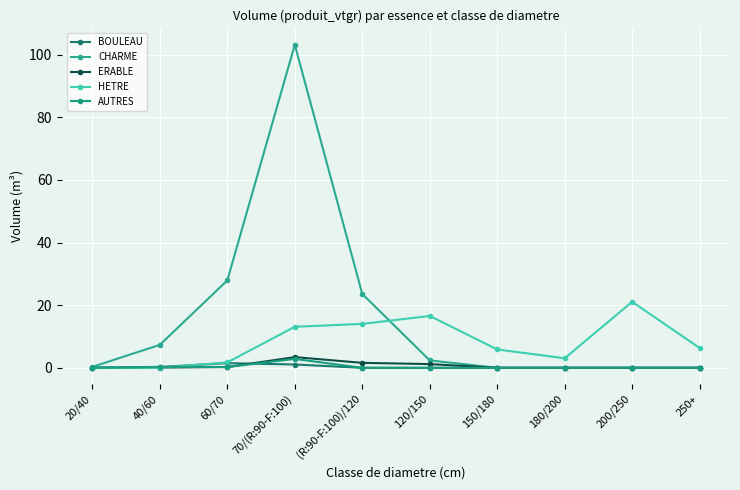

True or false: ERABLE and AUTRES intersect in this chart.

False